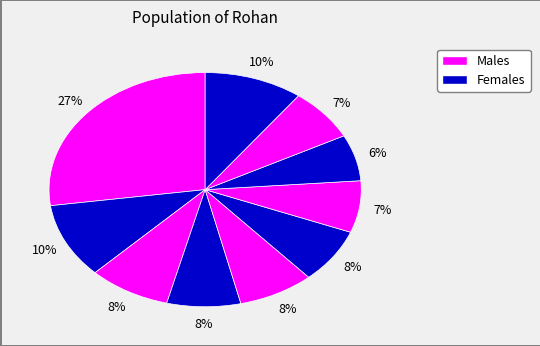

Does any single category account for the majority?

No